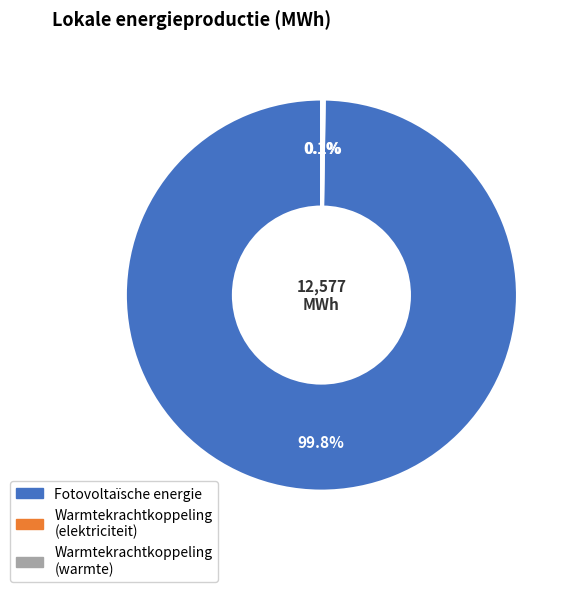

Does any single category account for the majority?

Yes